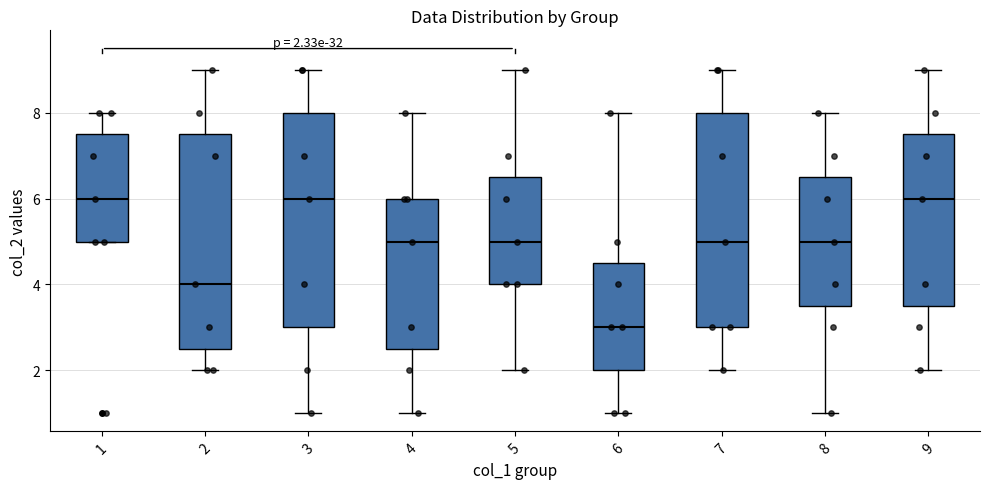

Which box's median line is the lowest?

6